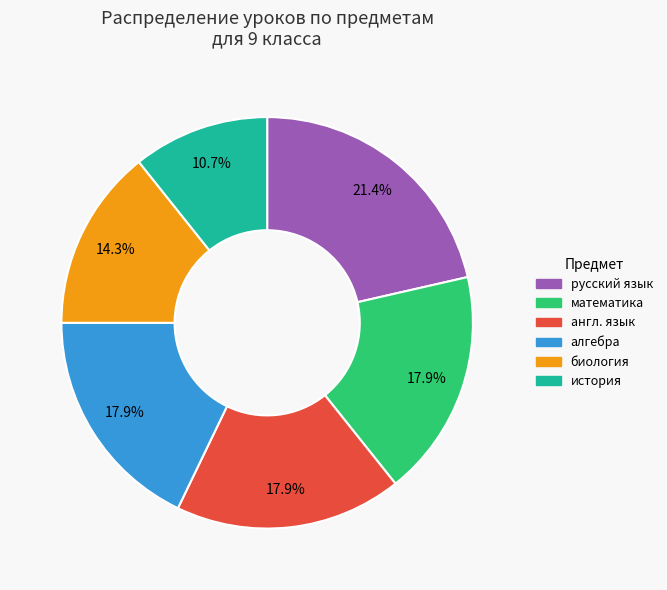

To the nearest percent, what is the difference between the largest and smallest slice percentages?

11%